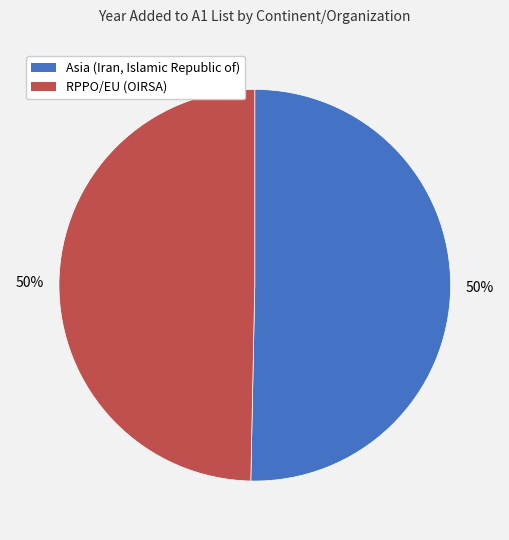

What is the ratio of the value at Asia (Iran, Islamic Republic of) to the value at RPPO/EU (OIRSA)?

1.0